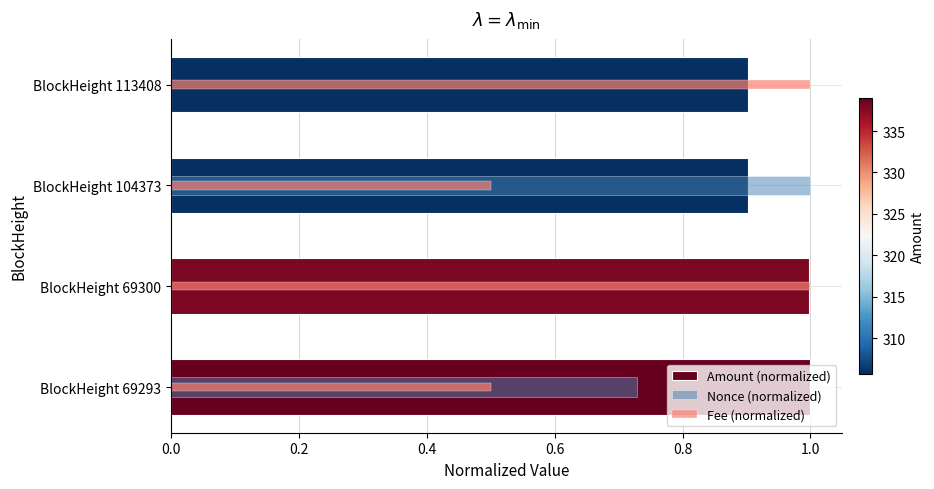

List the series in order of their overall mean, highest first.

Amount (normalized), Fee (normalized), Nonce (normalized)